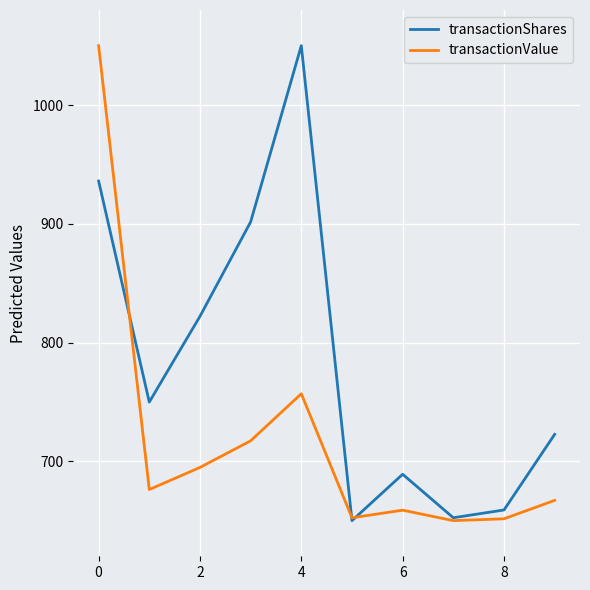

Rank the series by their average value, from lowest to highest.

transactionValue, transactionShares